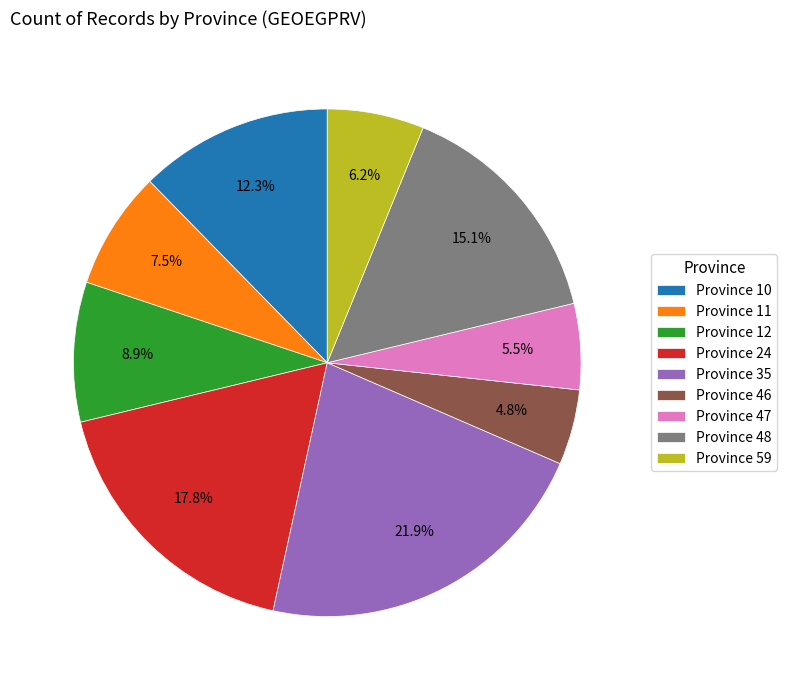

Which slice is the largest?

Province 35